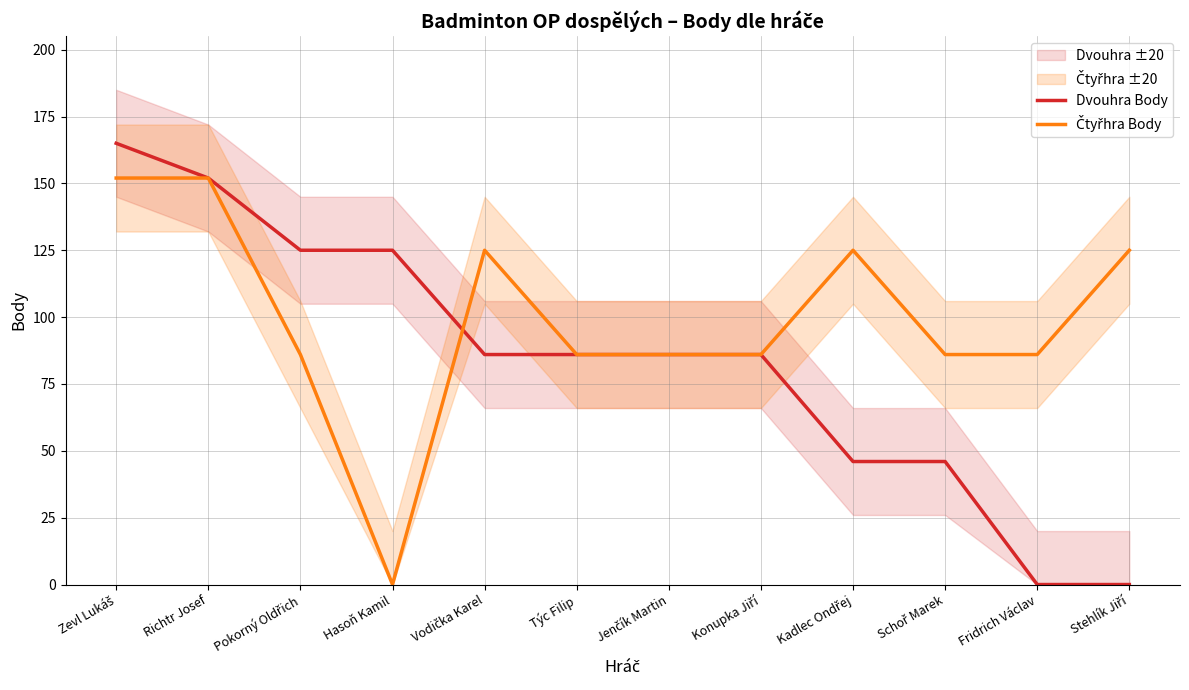

How many positive values does the Dvouhra Body series have?

10